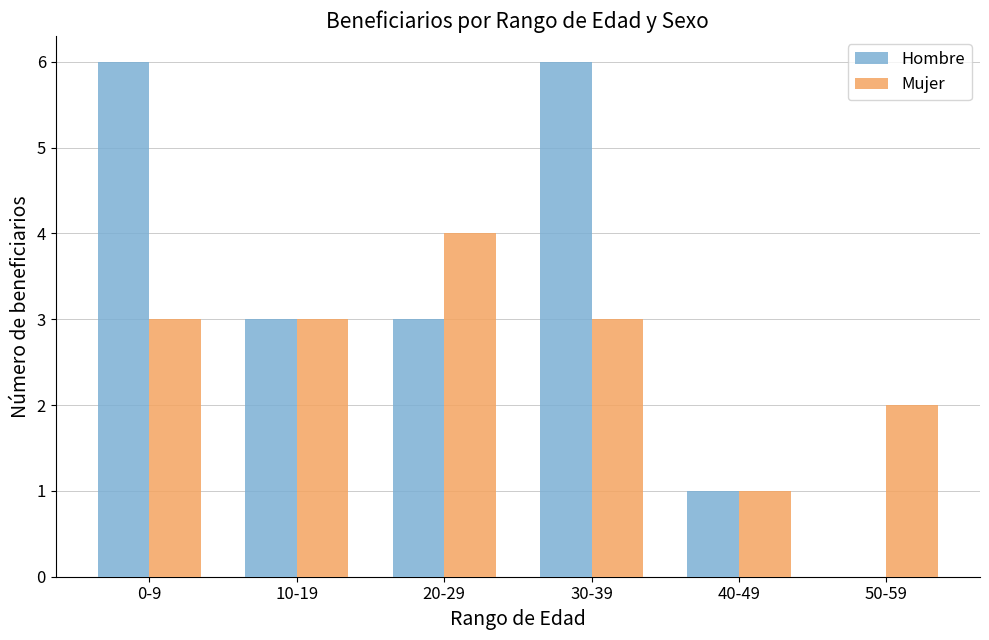

Which series changed the most between 0-9 and 40-49?

Hombre